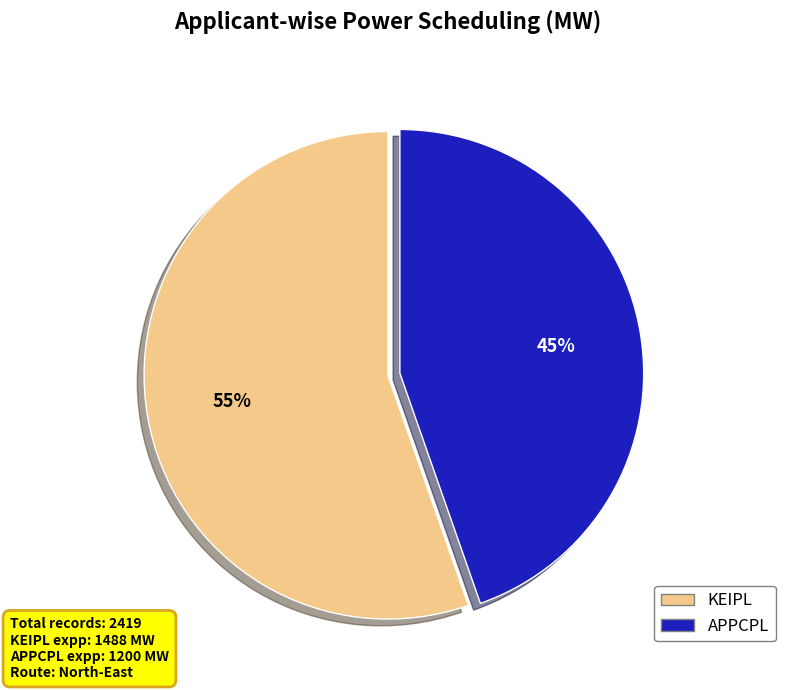

How many segments does this pie chart have?

2